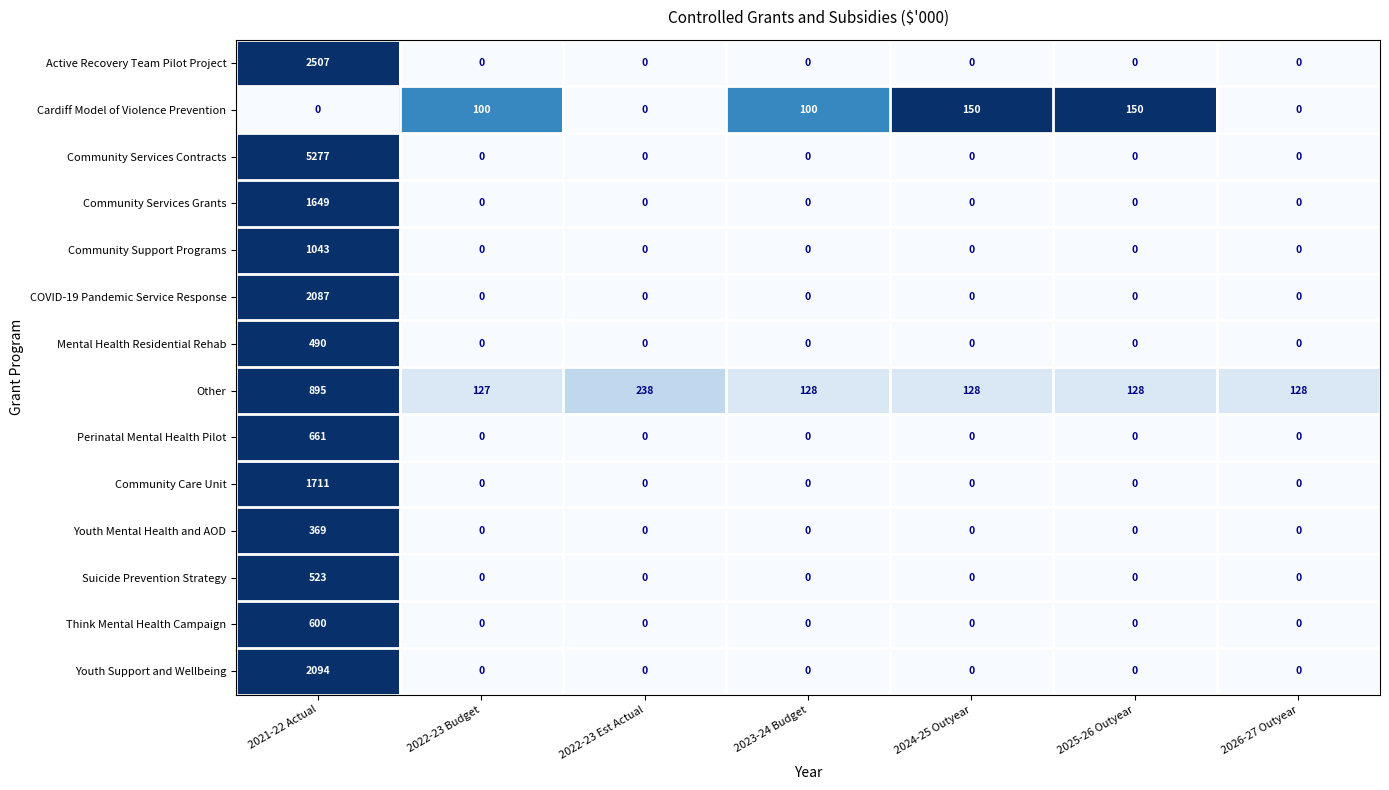

What is the sum of all Community Services Grants values?

1649